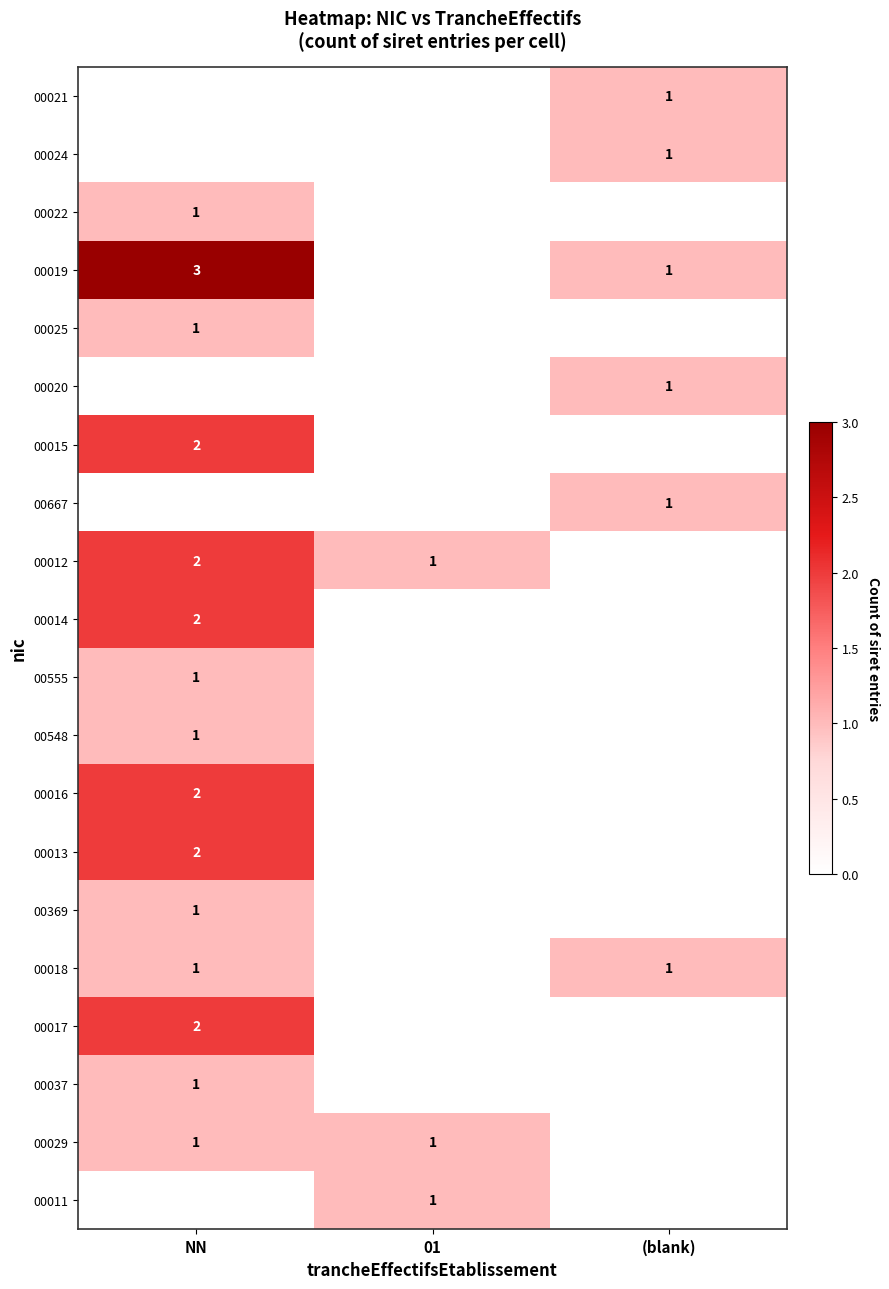

True or false: 00037 has a value of 1 at NN.

True